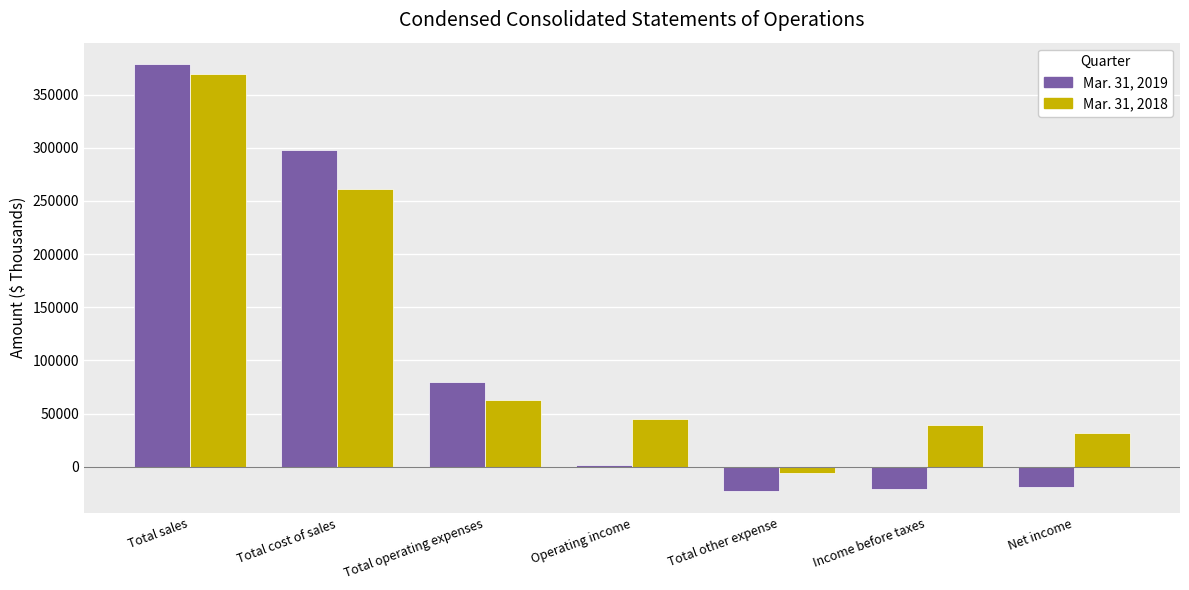

What is the label of the 1st bar from the left?

Total sales